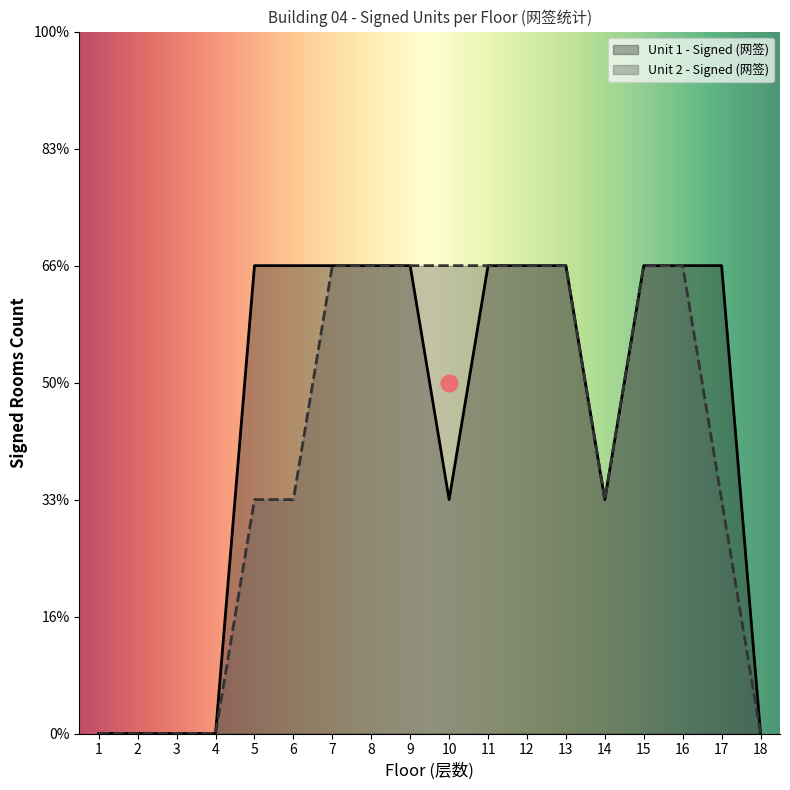

How many interior local valleys does the Unit 2 - Signed (网签) series have?

1